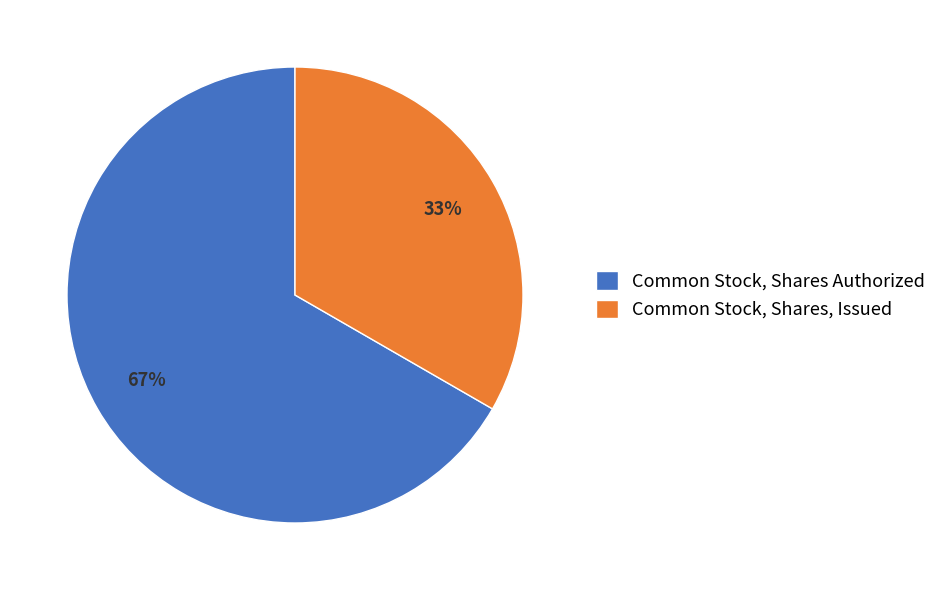

Which category has the biggest portion of the pie?

Common Stock, Shares Authorized